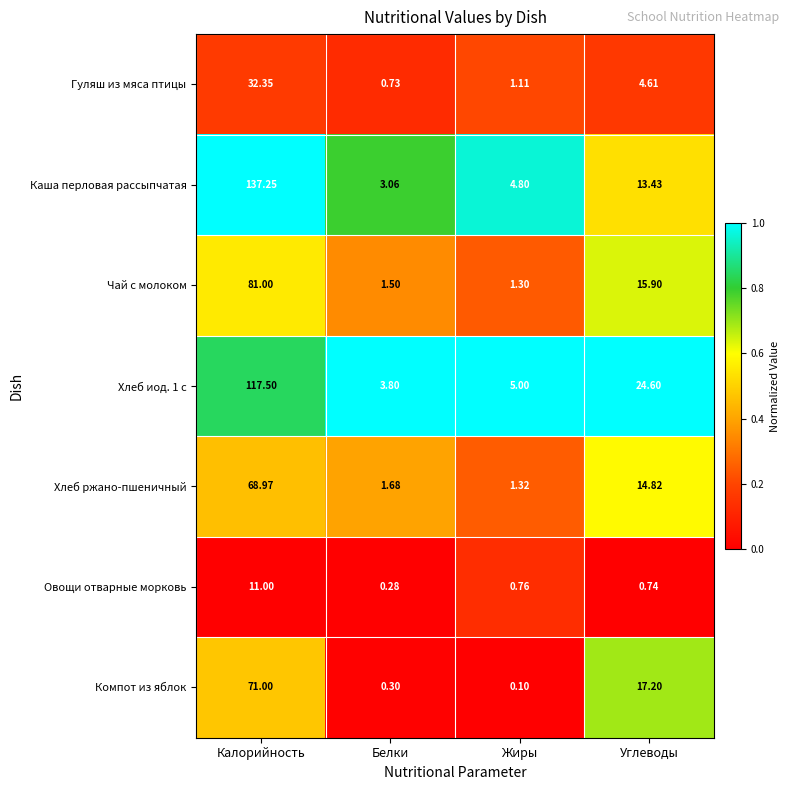

Which series has the largest total across all categories?

Каша перловая рассыпчатая